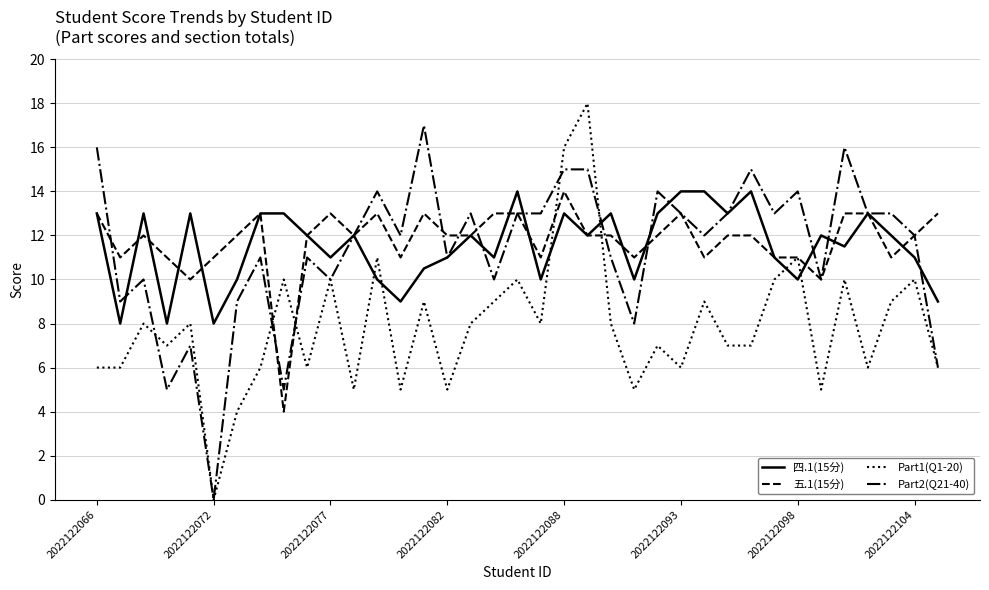

How many interior local valleys does the 四.1(15分) series have?

12